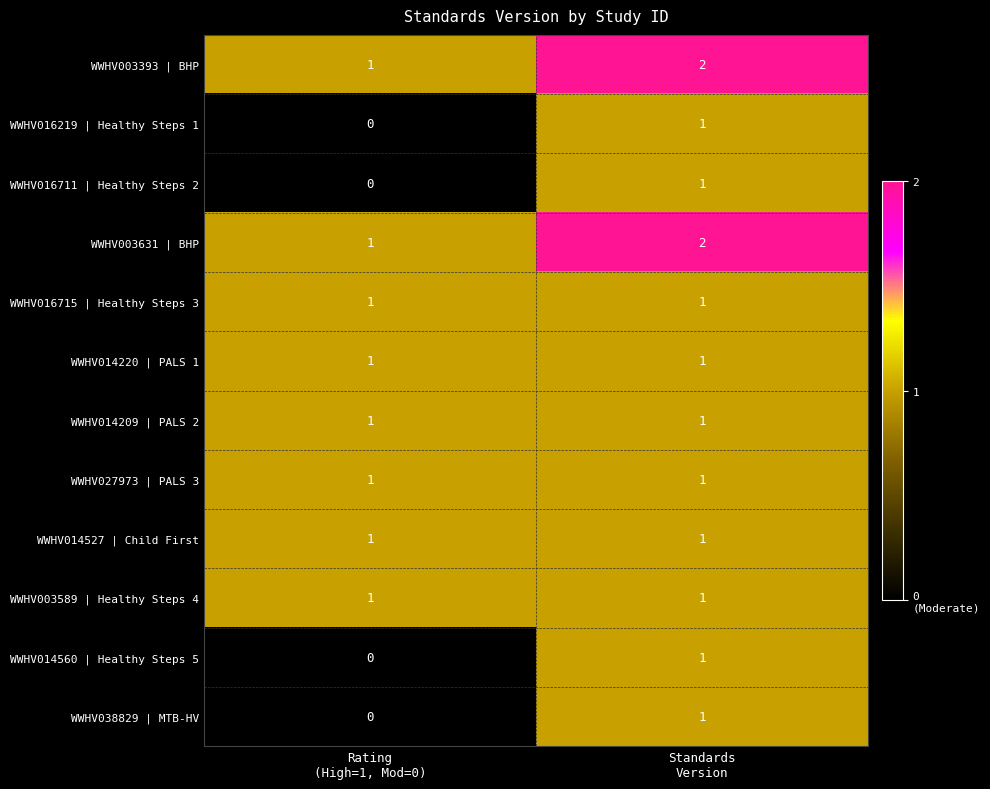

How many values in the WWHV003393 | BHP series are below 2?

1